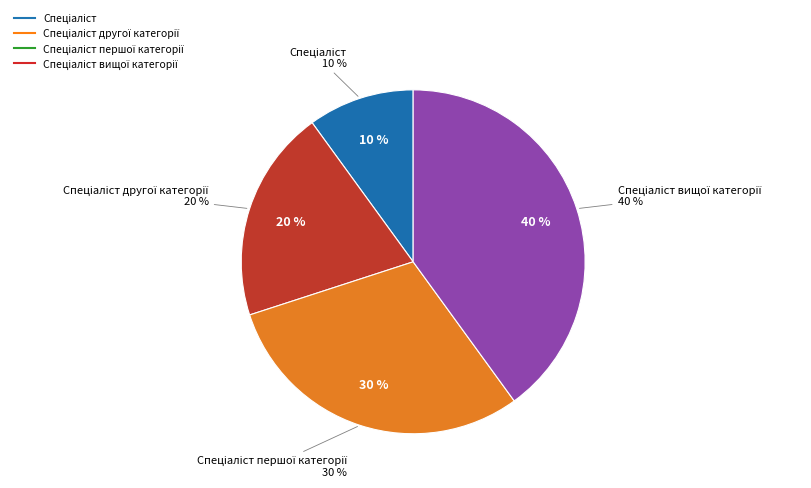

Do Спеціаліст першої категорії and Спеціаліст вищої категорії together represent more than half of the pie?

Yes